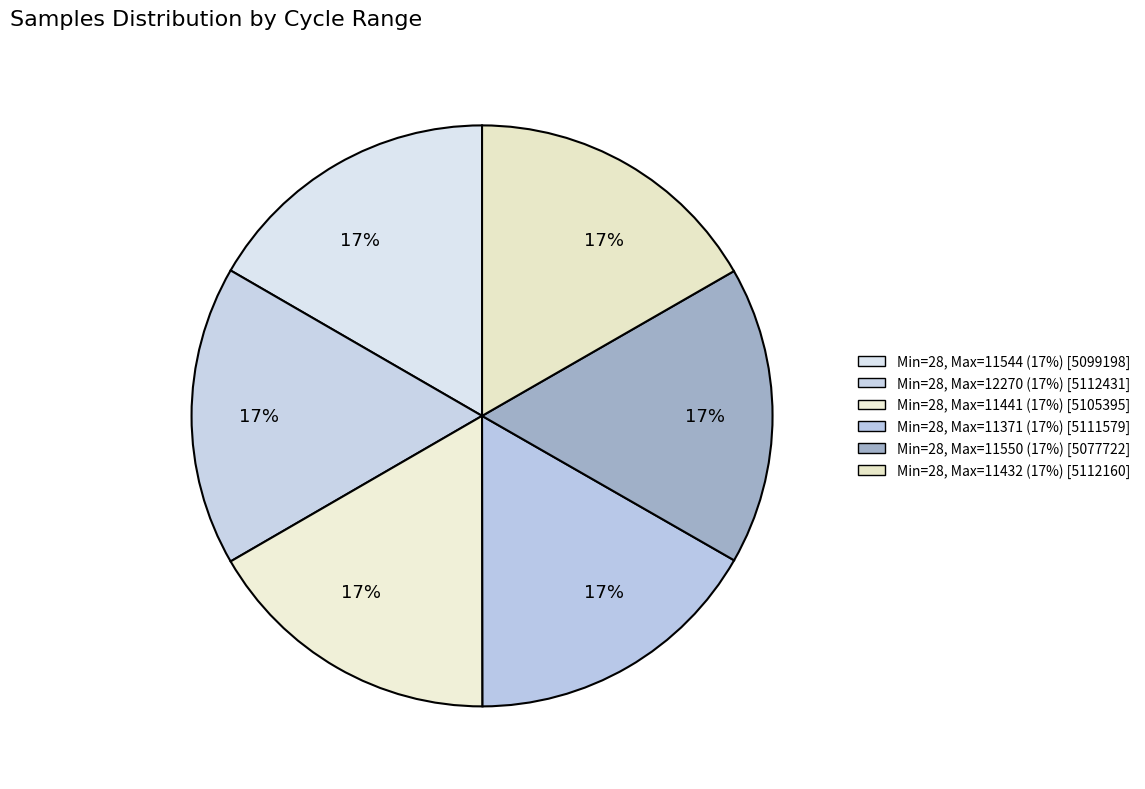

How many slices are in this pie chart?

6